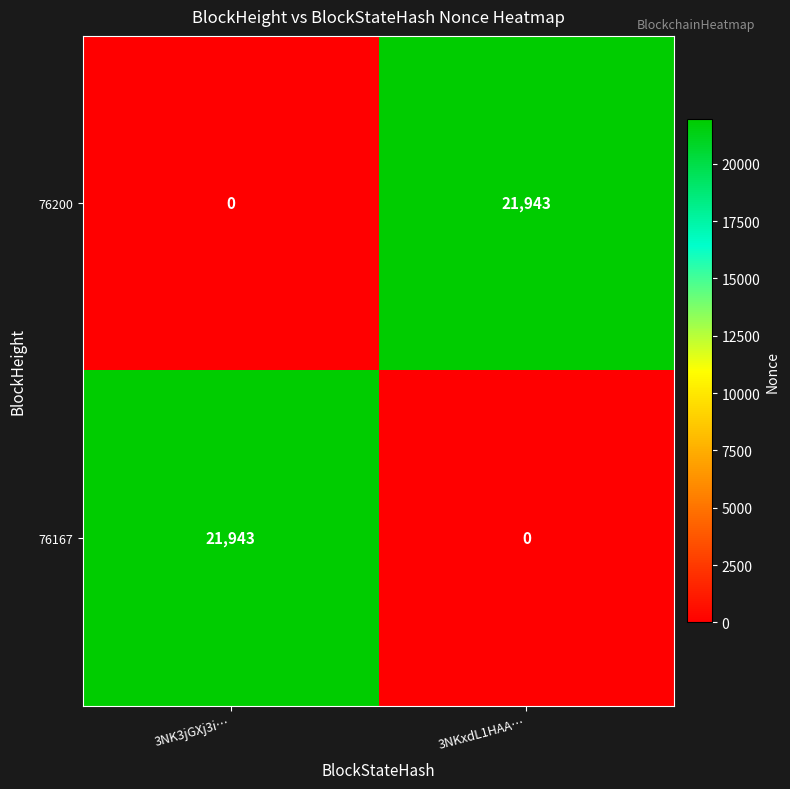

What is the total value across all series at 3NK3jGXj3i…?

21943